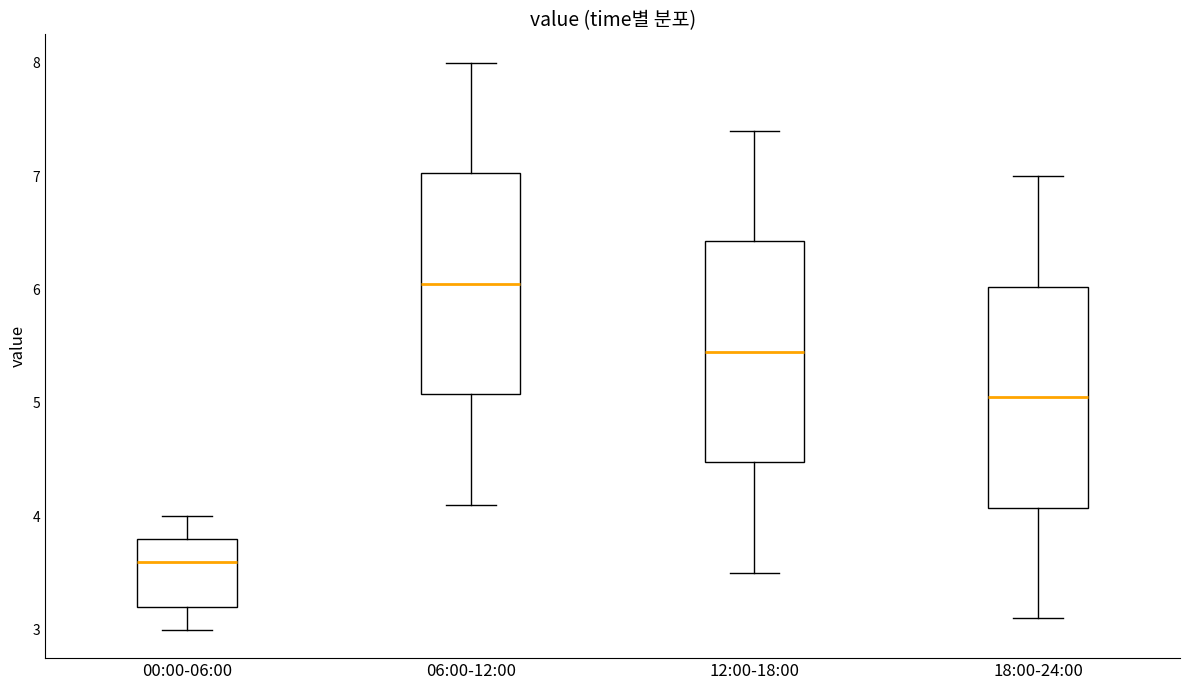

Where does the upper whisker of the box for 18:00-24:00 end on the y-axis? The values are not printed on the chart, so give them approximately, as read against the axis.

7.0